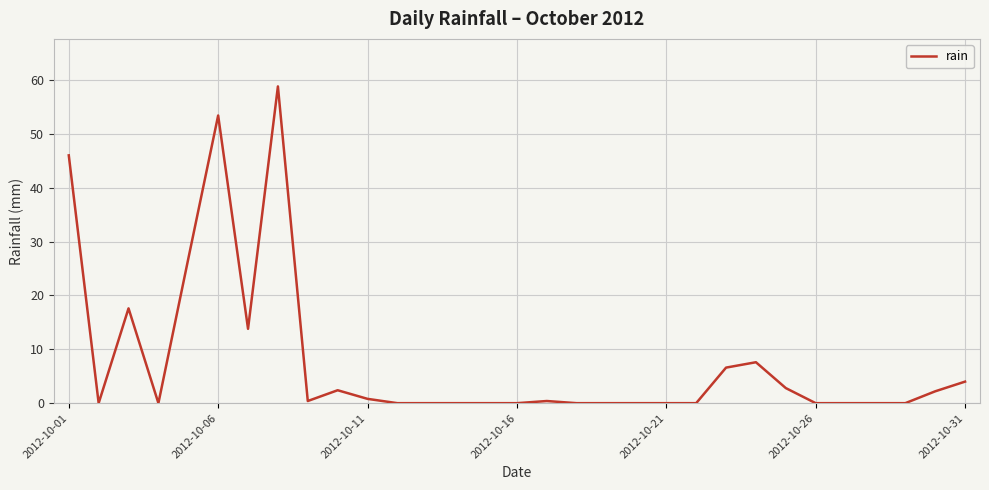

What is the difference between the maximum and minimum values?

58.8